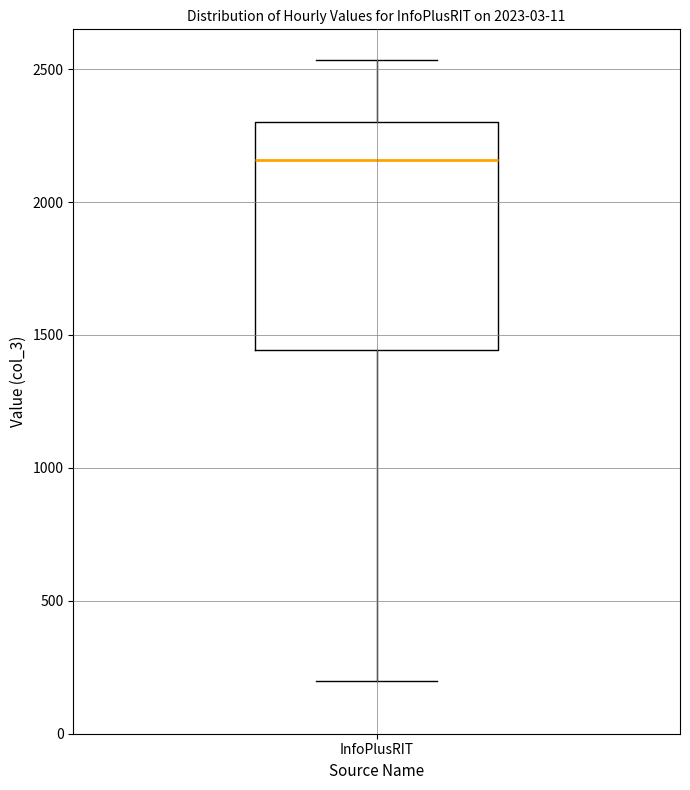

Transcribe this box plot: give where the median line is, the range the box spans, and where the two whiskers end, as read against the y-axis. The values are not printed on the chart, so give them approximately, as read against the axis.

median 2150, box 1450 to 2300, whiskers 200 to 2550